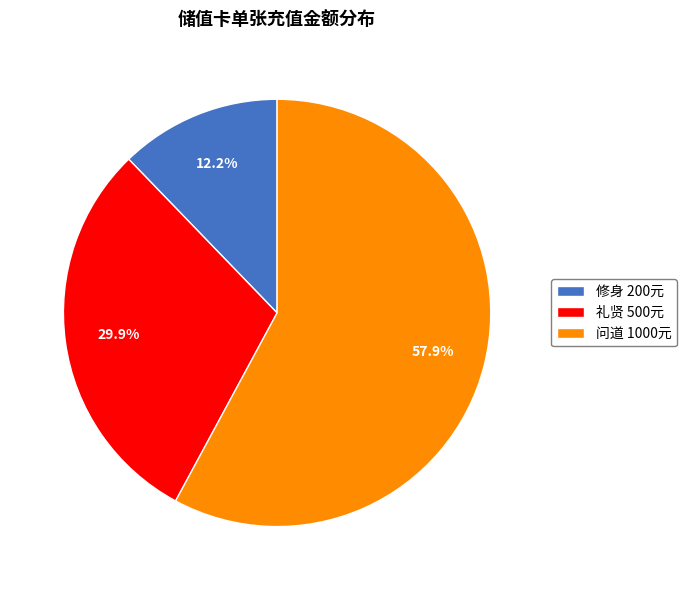

Which has a higher value, 修身 200元 or 礼贤 500元?

礼贤 500元